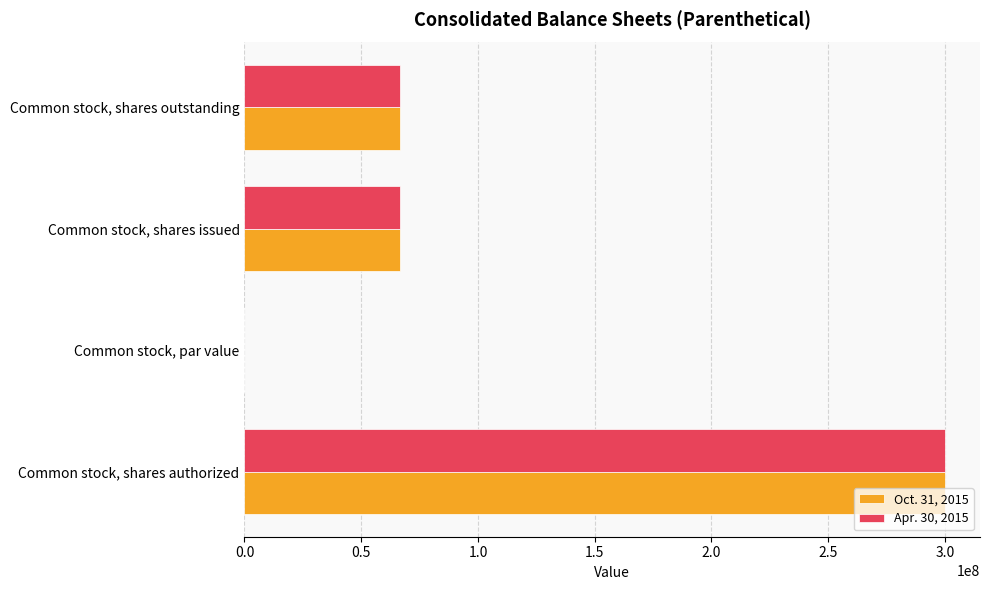

What is the average value of the Oct. 31, 2015 series?

108214934.0